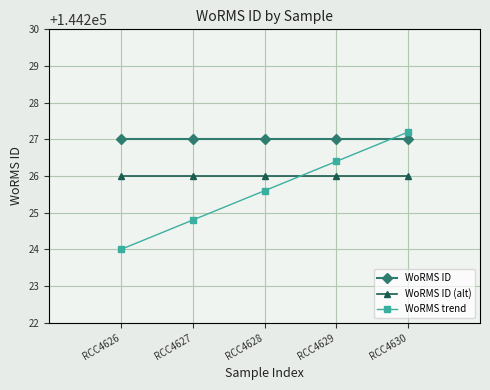

At how many categories does at least one series exceed 144225?

5